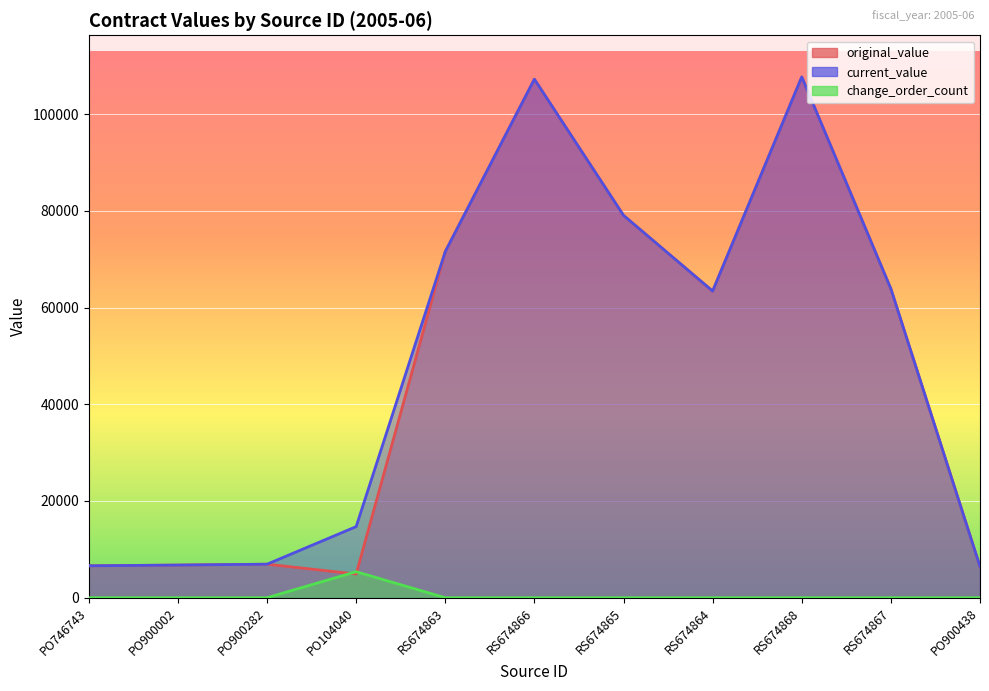

Reading left to right, extract all data points from this chart.

original_value: 6597.9	6750.0	6929.7	4900.0	71555.0	107194.7	79046.4	63394.1	107667.4	63860.4	6444.0
current_value: 6597.9	6750.0	6929.7	14700.0	71555.0	107194.7	79046.4	63394.1	107667.4	63860.4	6444.0
change_order_count: 0.0	0.0	0.0	5383.4	0.0	0.0	0.0	0.0	0.0	0.0	0.0